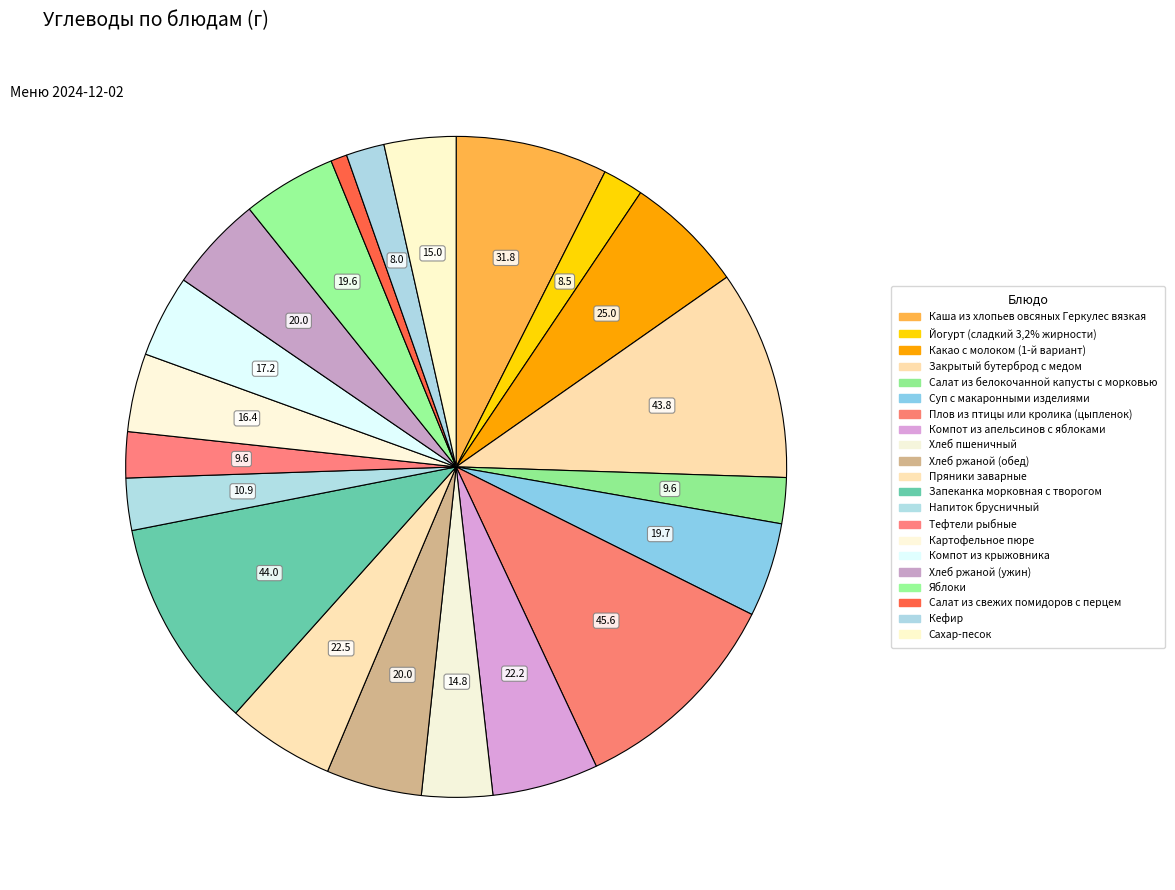

True or false: Напиток брусничный accounts for 13% of the total.

False